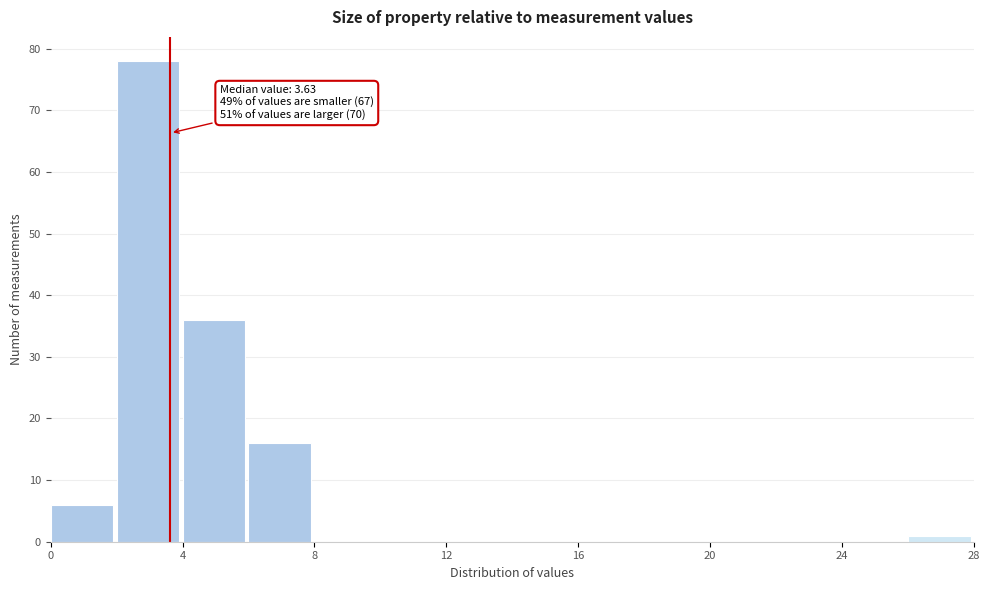

Which range on the x-axis has the tallest bar?

2 to 4